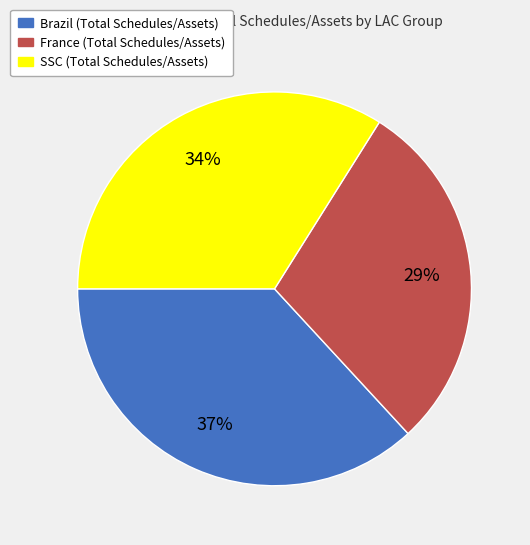

To the nearest percent, what is the difference between the largest and smallest slice percentages?

8%